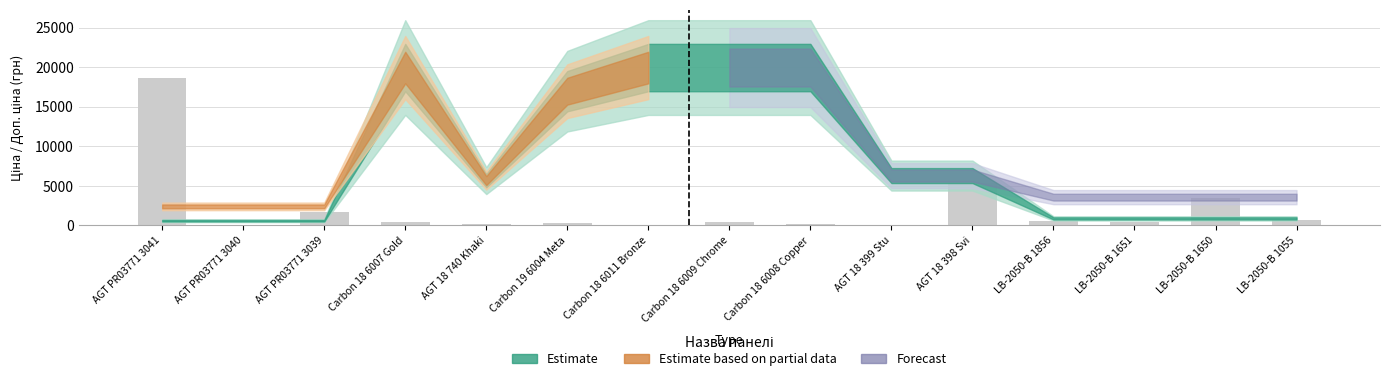

What is the greatest value displayed?

18640